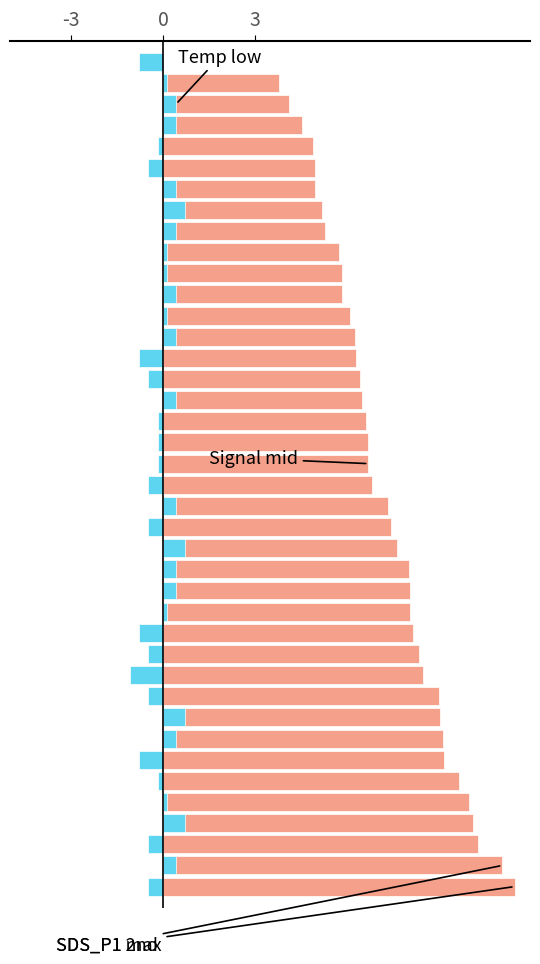

What is the difference between the second highest and minimum values in the Temp deviation series?

1.8